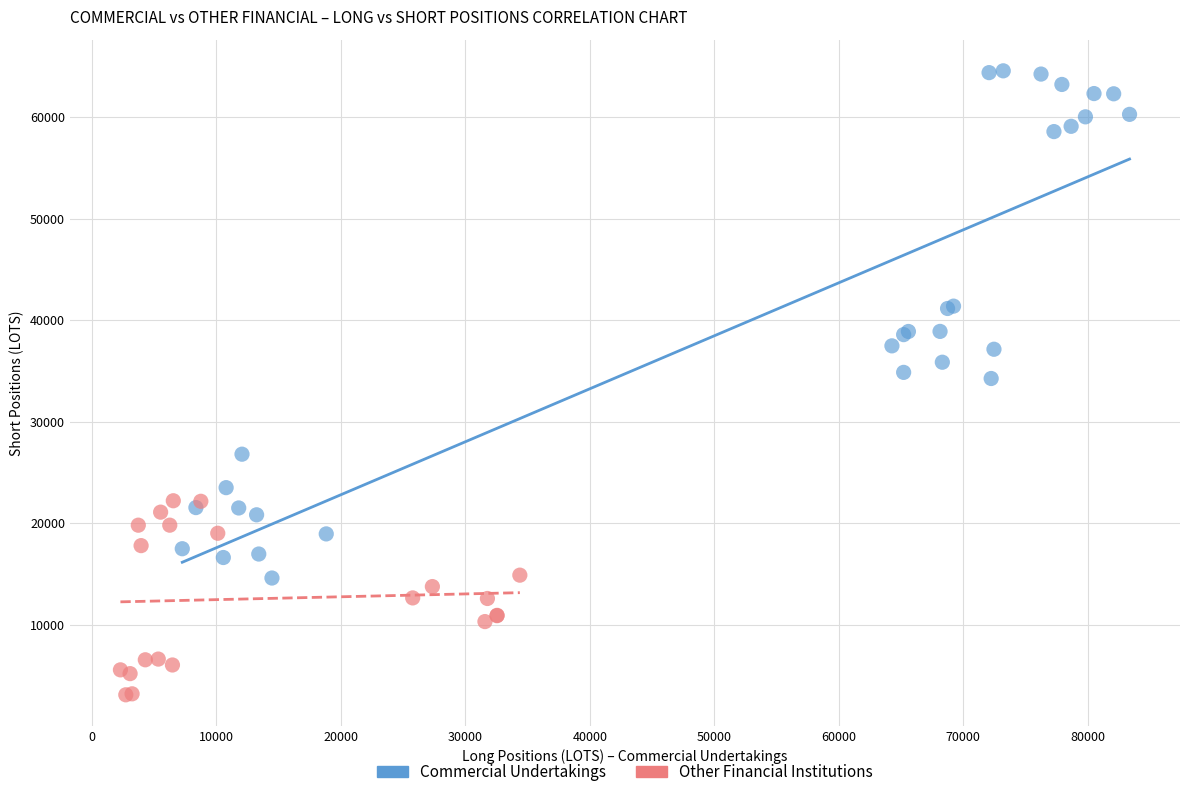

Which series contains the lowest Y value?

Other Financial Institutions